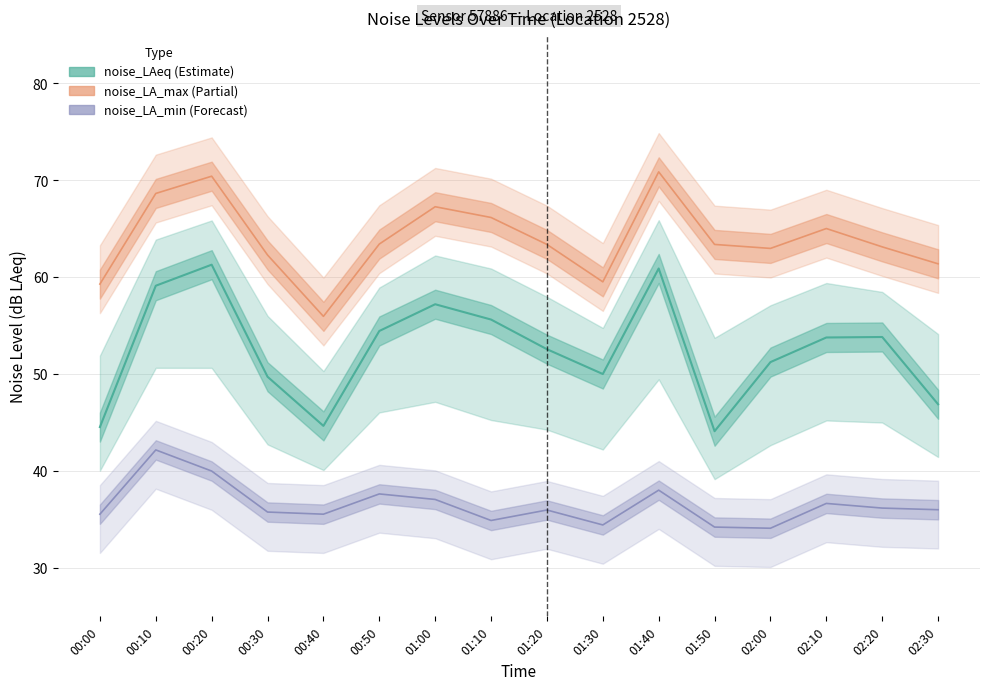

What is the difference between the maximum and minimum values in the noise_LA_min series?

8.1